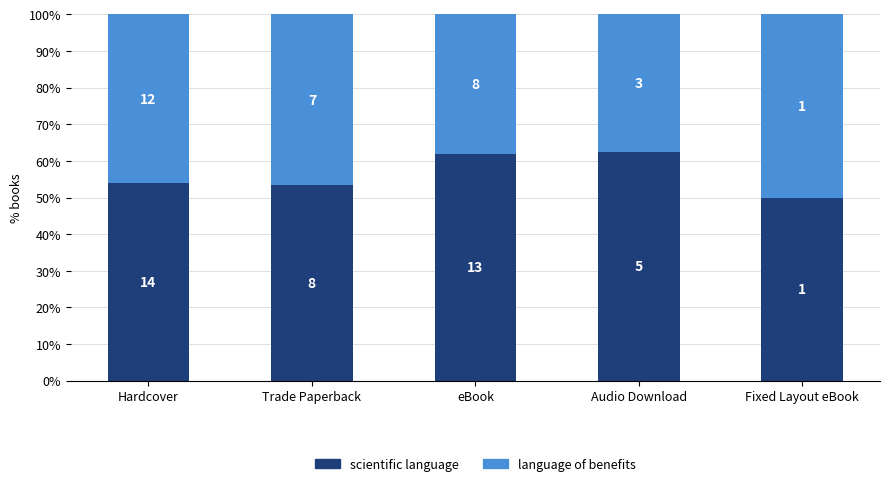

How many bars are there in total?

5